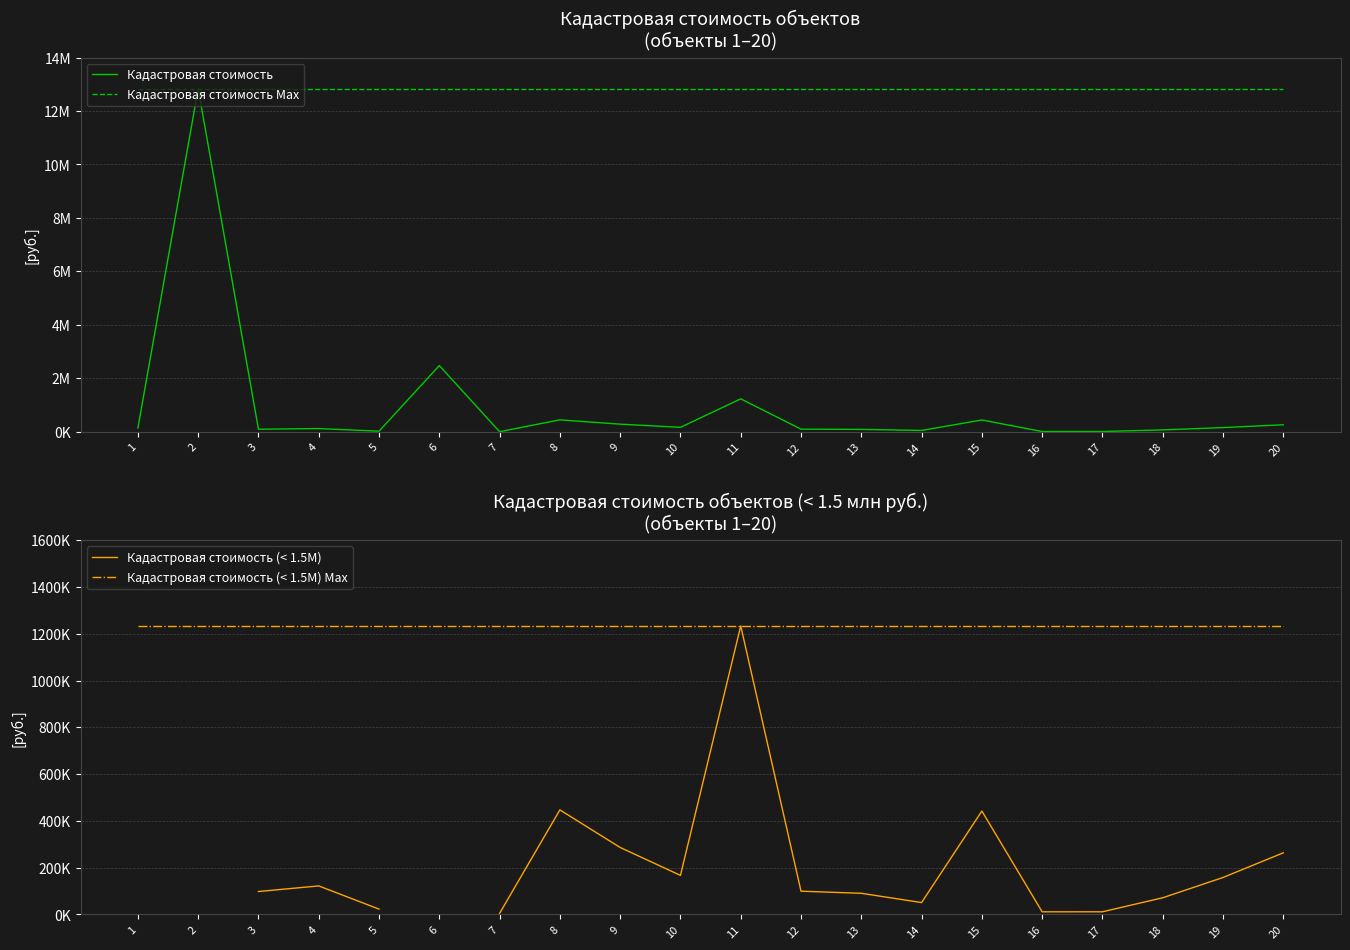

At how many categories does at least one series exceed 2537016?

20